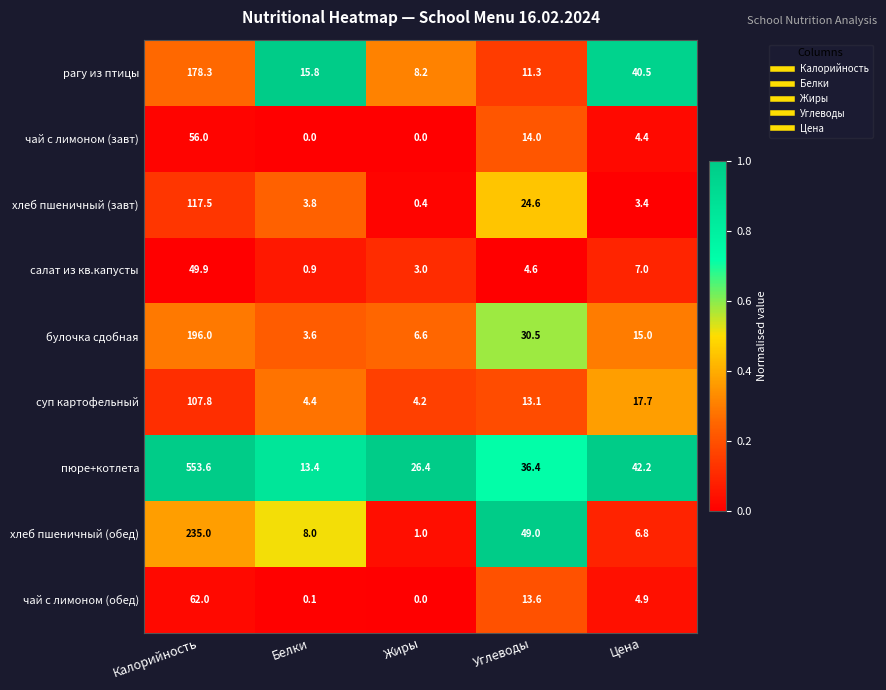

The value of чай с лимоном (завт) at Белки is 0.0. True or false?

True